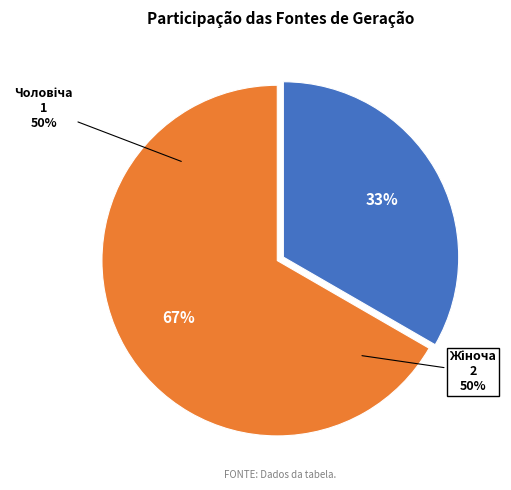

Rank the categories by value from lowest to highest.

Чоловіча, Жіноча